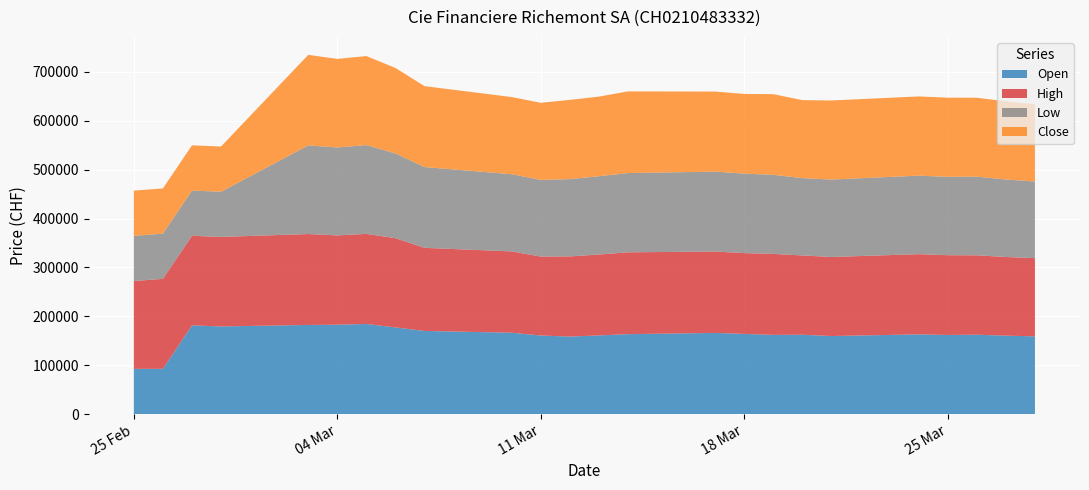

What is the highest value of the Open series?

184307.0